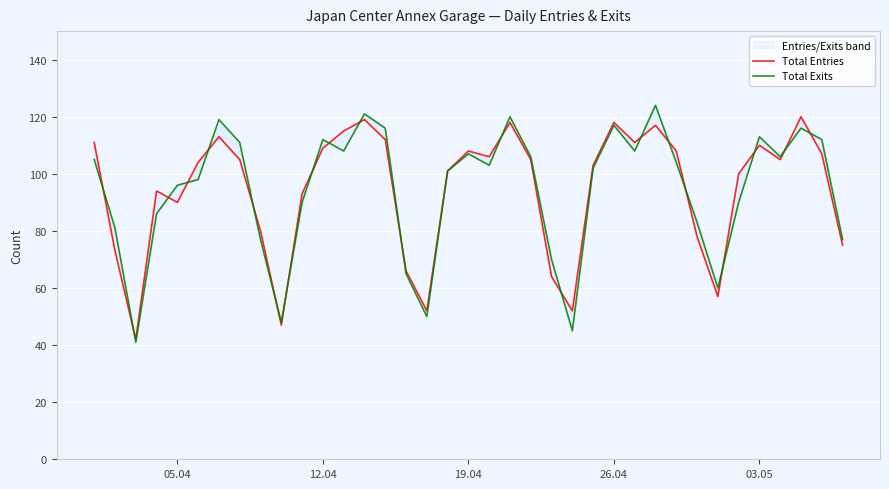

Is the value of Total Exits at 35 greater than the value of Total Entries at 25?

No